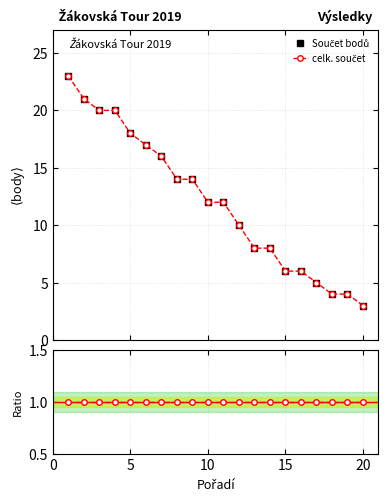

List the series in order of their peak value, highest first.

Součet bodů, celk. součet, Ratio